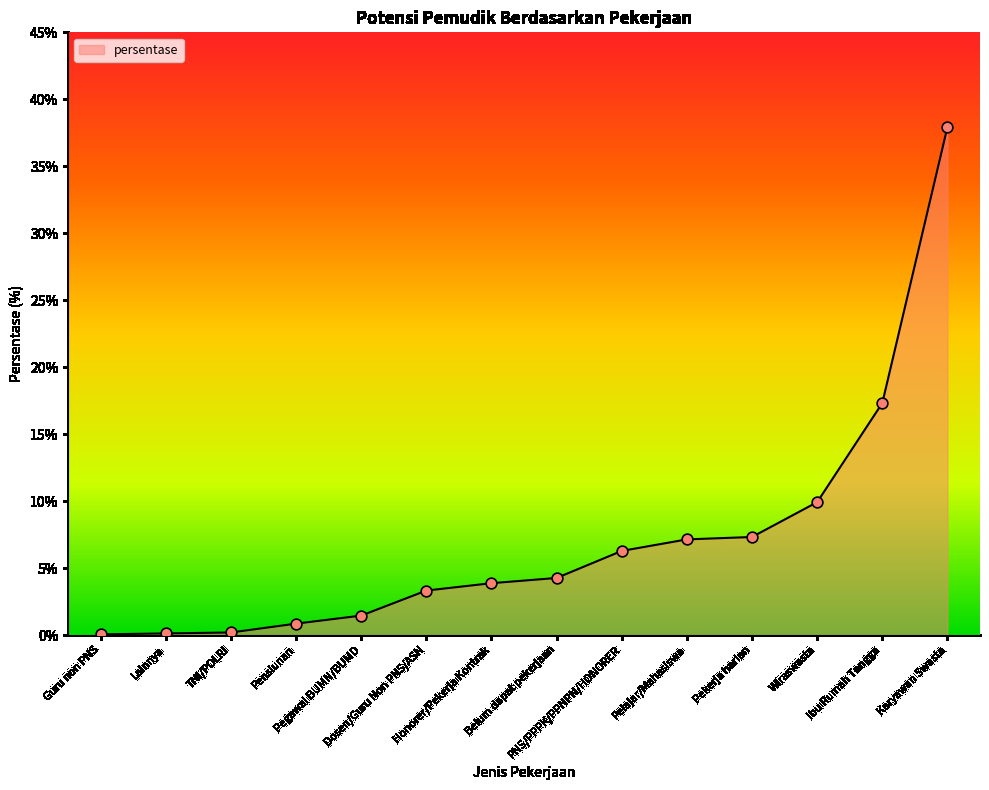

Which has a higher value, Pegawai BUMN/BUMD or Pensiunan?

Pegawai BUMN/BUMD